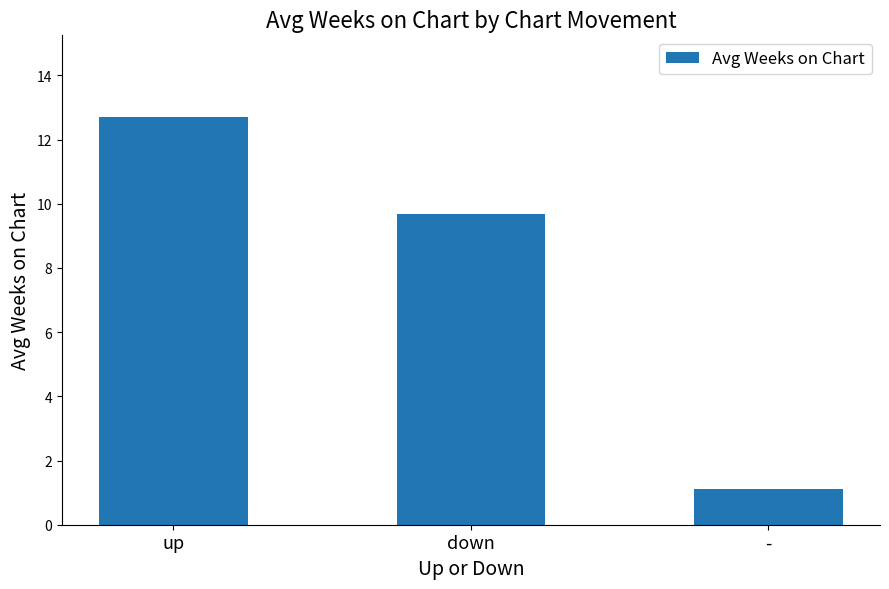

How many values exceed 9?

2